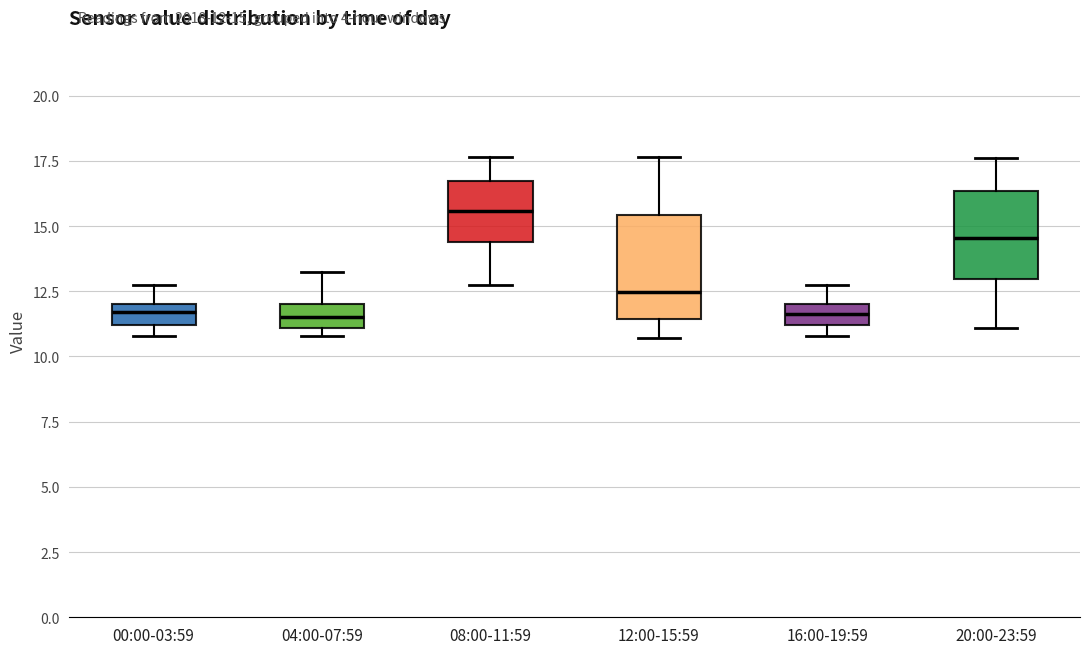

Where is the lower edge of the box for 20:00-23:59 on the y-axis? The values are not printed on the chart, so give them approximately, as read against the axis.

13.0